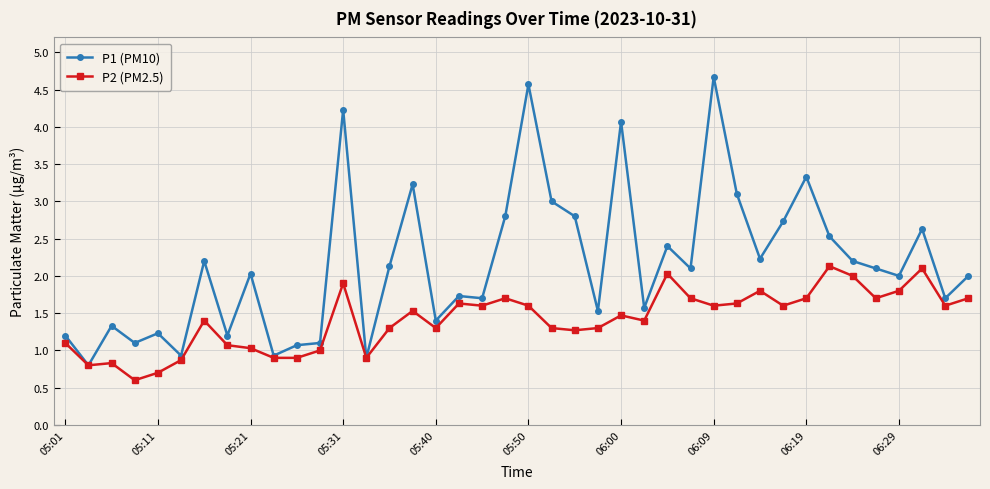

True or false: P2 (PM2.5) has more than 2 points higher than both neighbors.

True